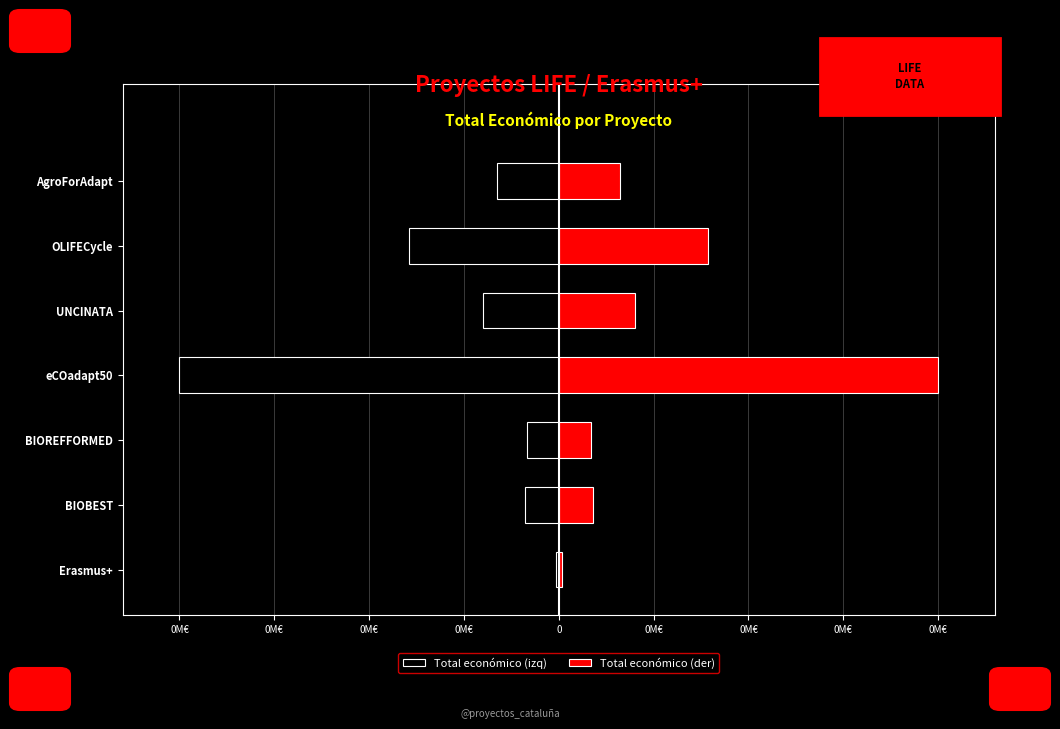

What is the spread (max minus min) of values at 0M€?

0.3